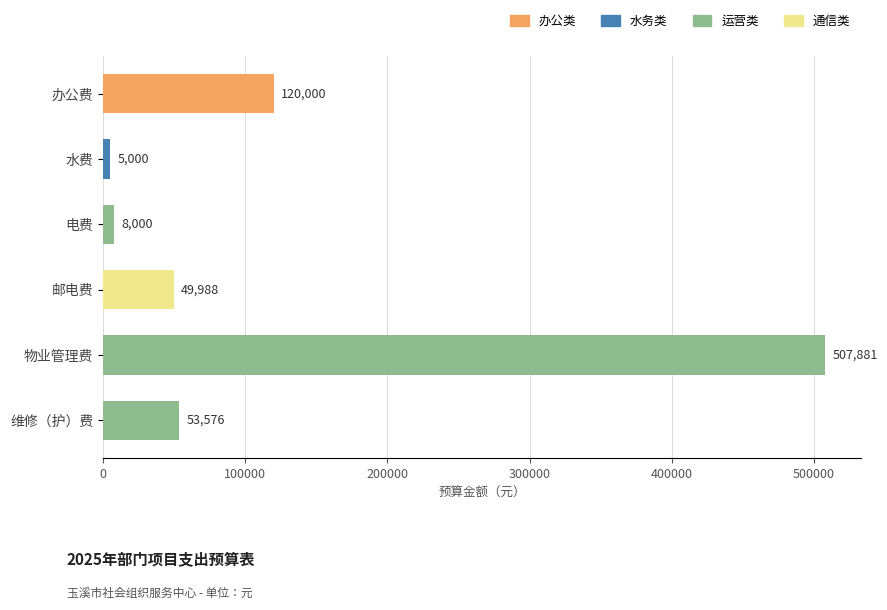

What is the maximum value shown in the chart?

507880.8